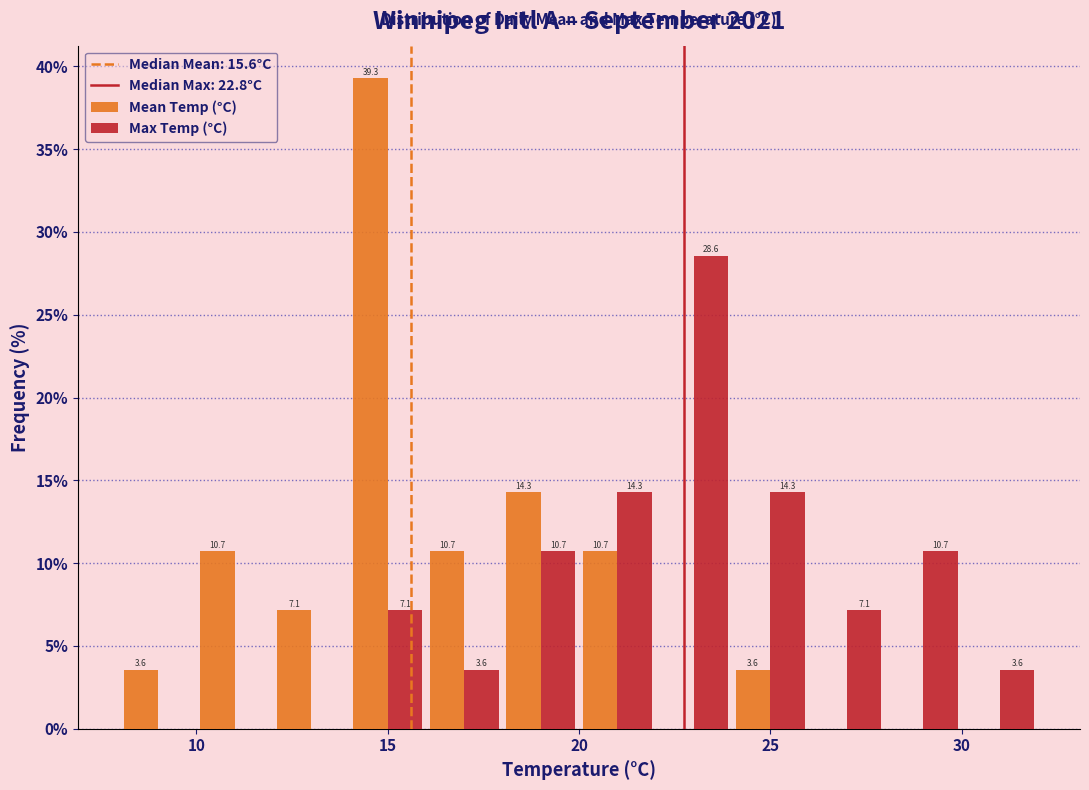

In the Max Temp (°C) series, which range on the x-axis has the tallest bar?

22 to 24